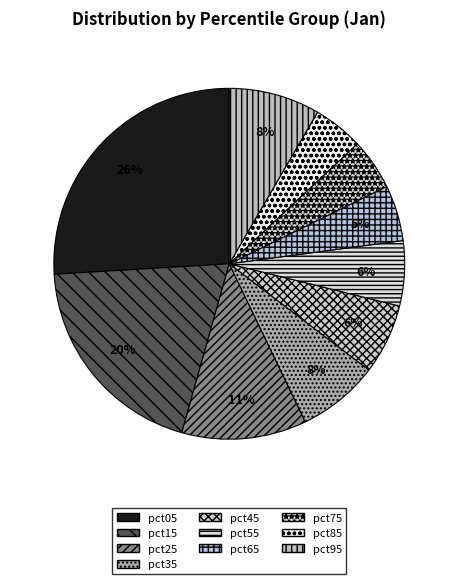

Approximately how many times larger is the value at pct85 compared to pct15?

0.2